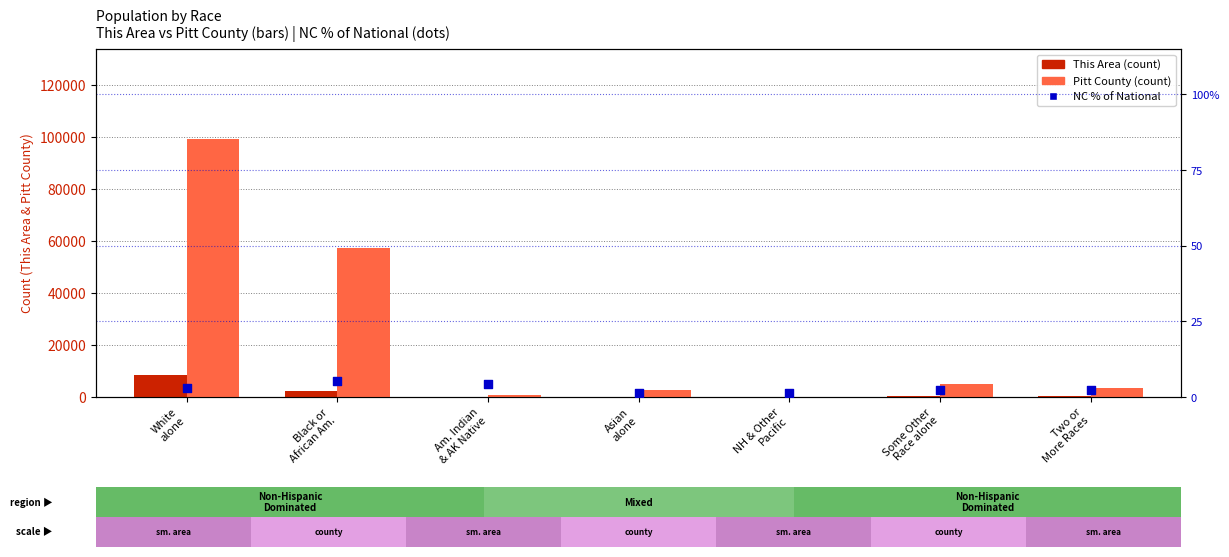

Is the value of Pitt County at Am. Indian
& AK Native greater than the value of This Area at Two or
More Races?

Yes